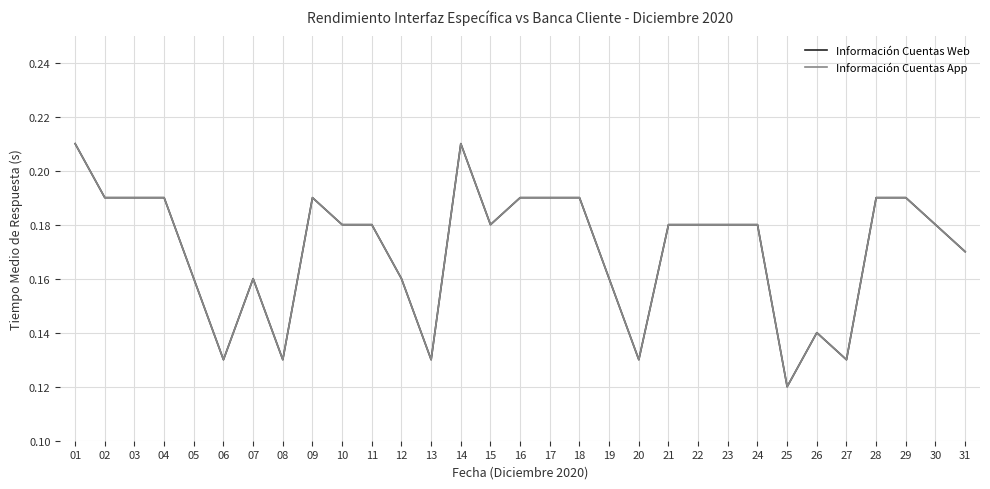

Is this an area chart (filled region under the line)?

No